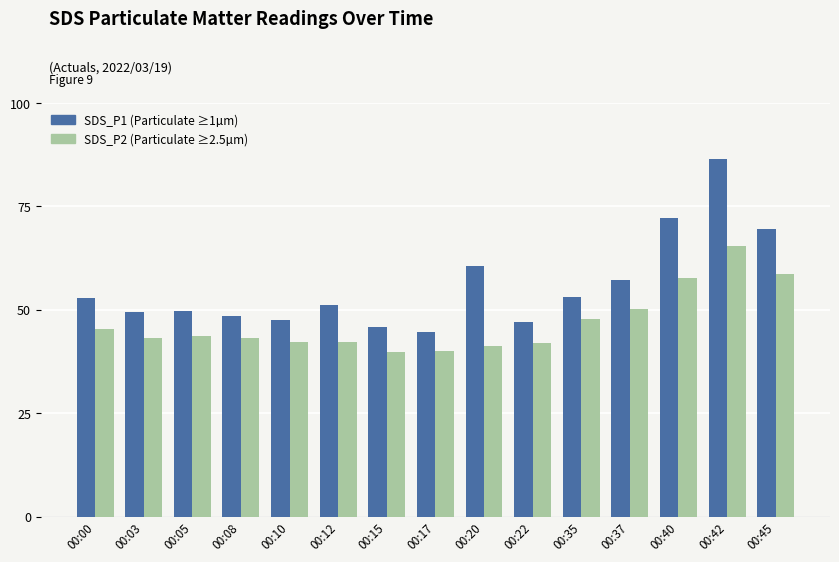

What is the maximum value shown in the chart?

86.5